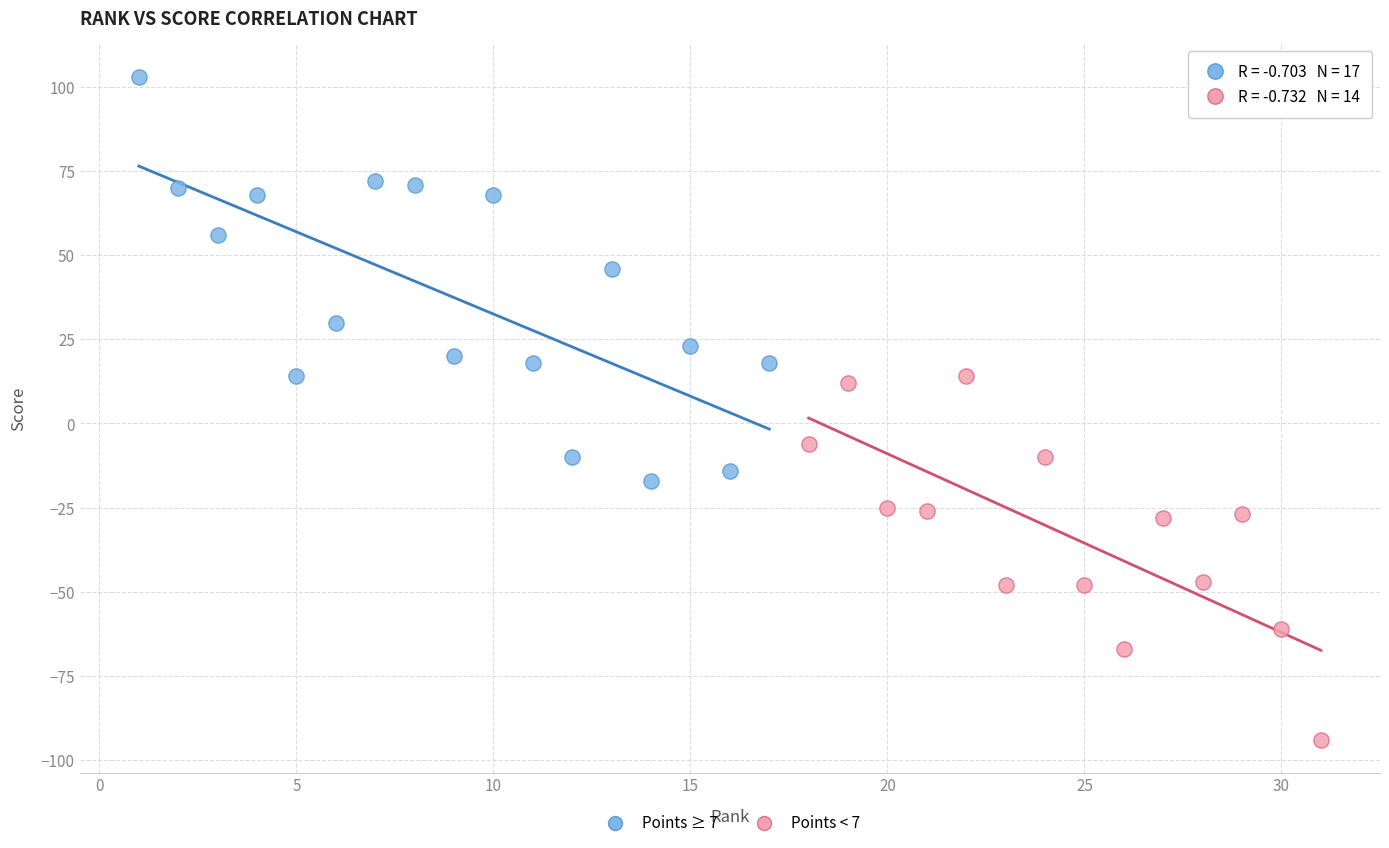

Which series reaches the maximum Y coordinate?

Points ≥ 7